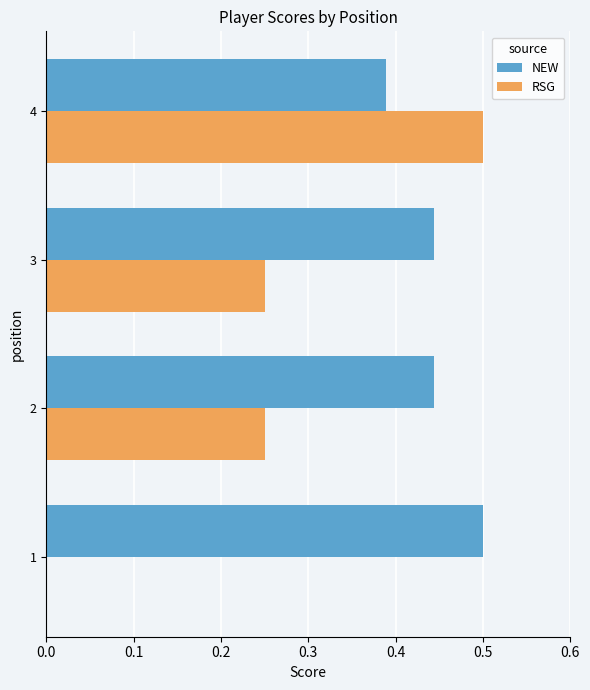

Is the value of RSG at 1 greater than the value of NEW at 1?

No